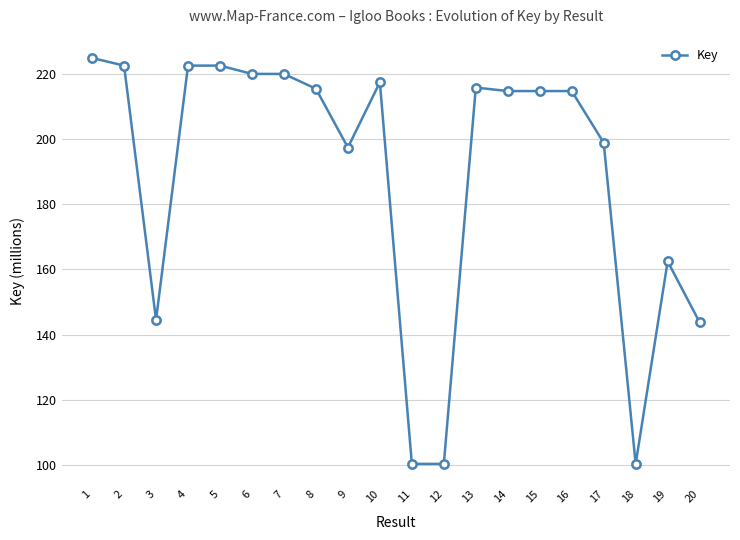

True or false: there are more than 1 points higher than both neighbors.

True